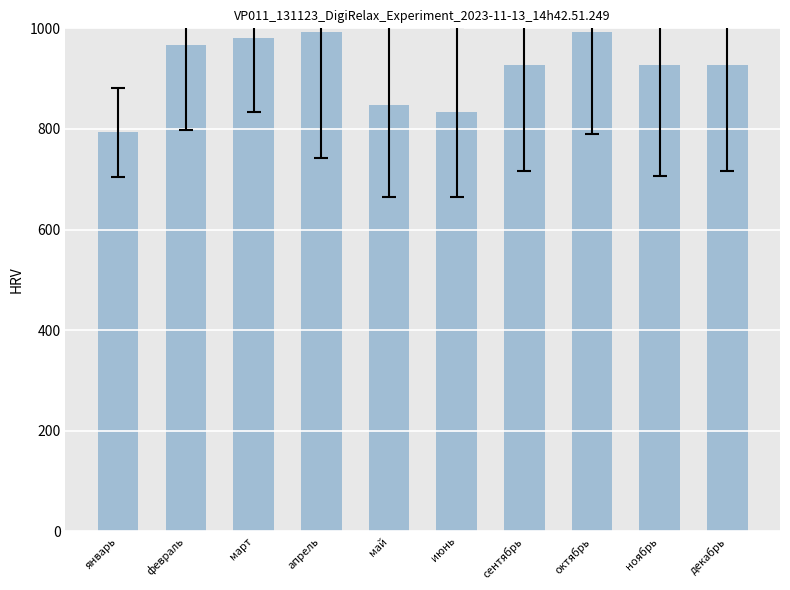

True or false: the data shows 497.5 at май.

False